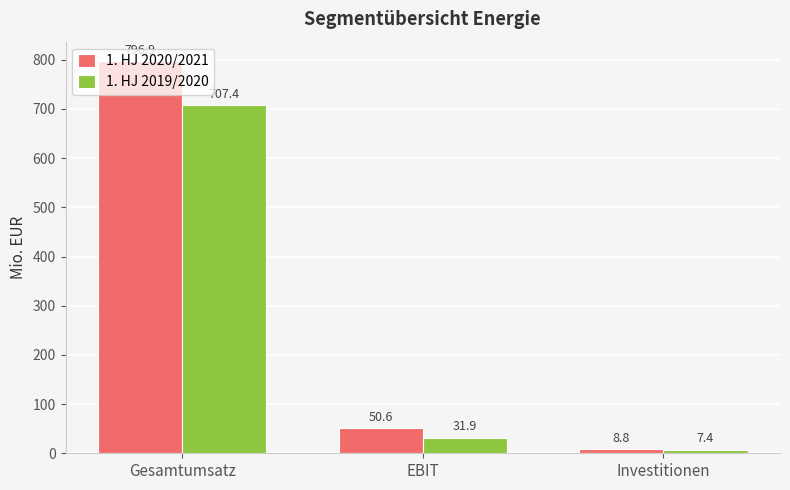

What is the difference between the 1. HJ 2020/2021 values at Gesamtumsatz and EBIT?

746.3